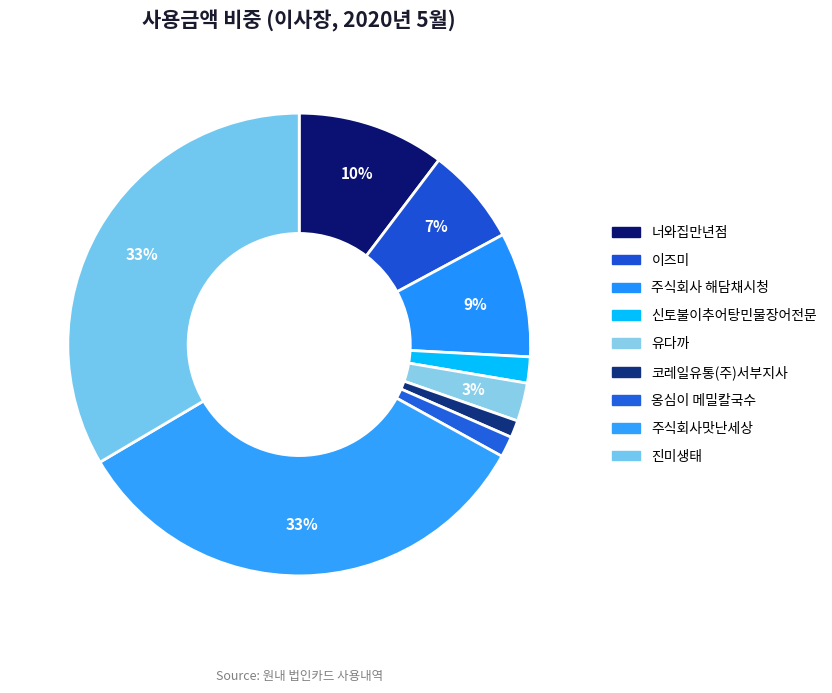

Is 너와집만년점 the majority of the pie?

No